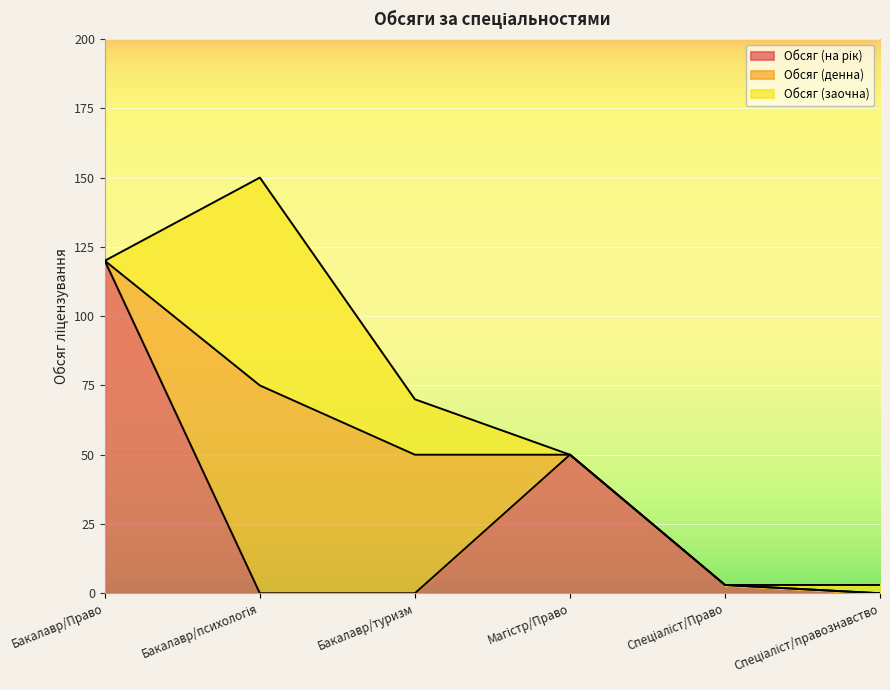

Reading left to right, transcribe all the data shown in this chart.

Обсяг (на рік): 120	0	0	50	3	0
Обсяг (денна): 0	75	50	0	0	0
Обсяг (заочна): 0	75	20	0	0	3